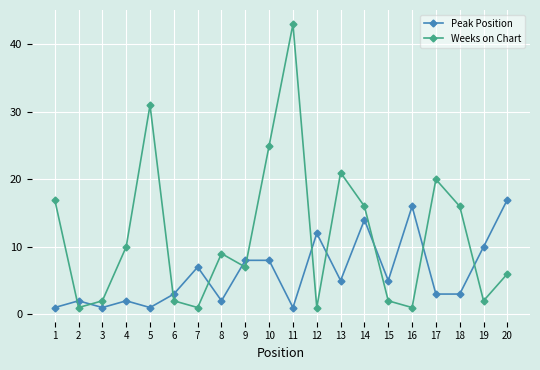

What is the difference between the maximum and minimum values in the Peak Position series?

16